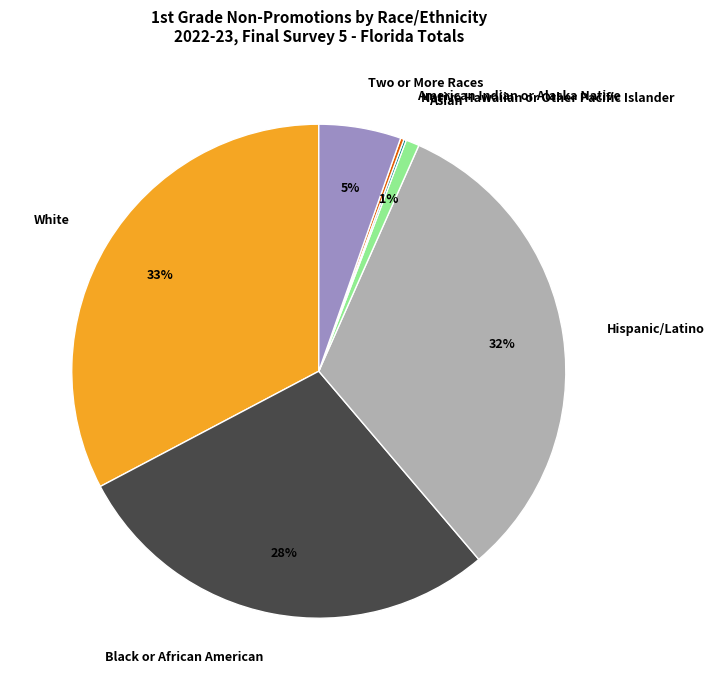

To the nearest percent, what is the average slice percentage?

14%